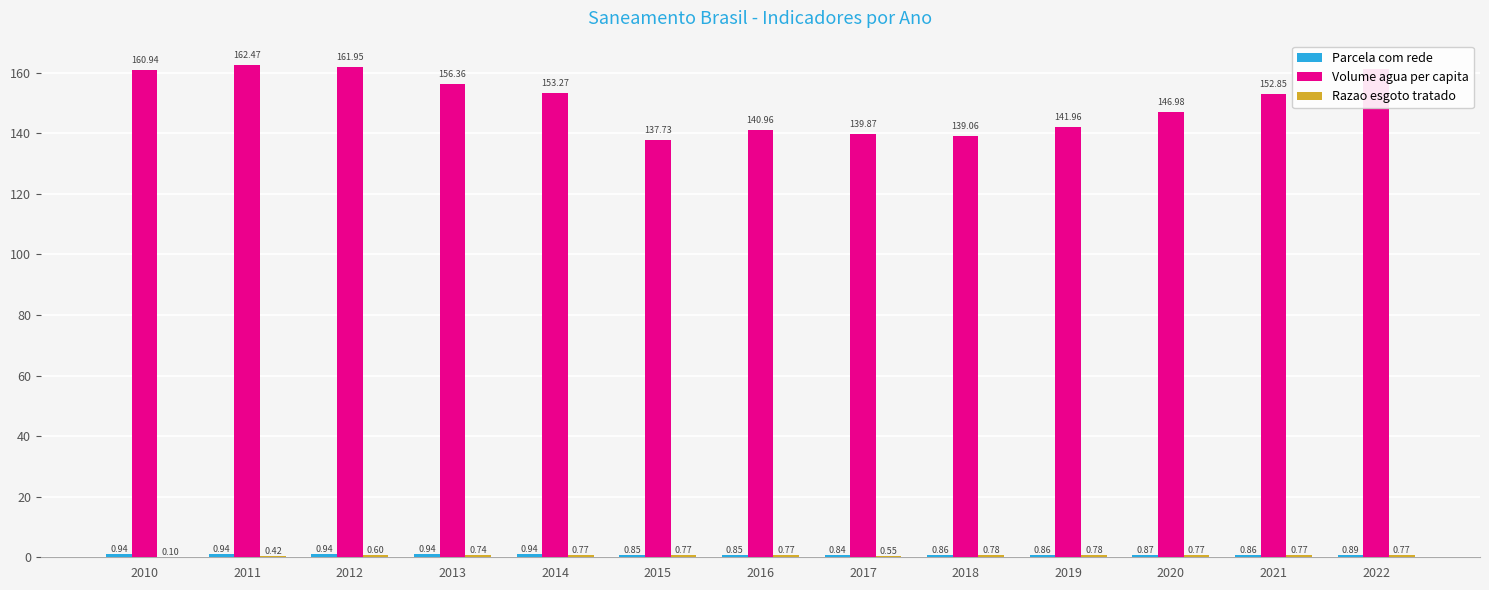

Between 2013 and 2021, which series saw the biggest shift?

Volume agua per capita